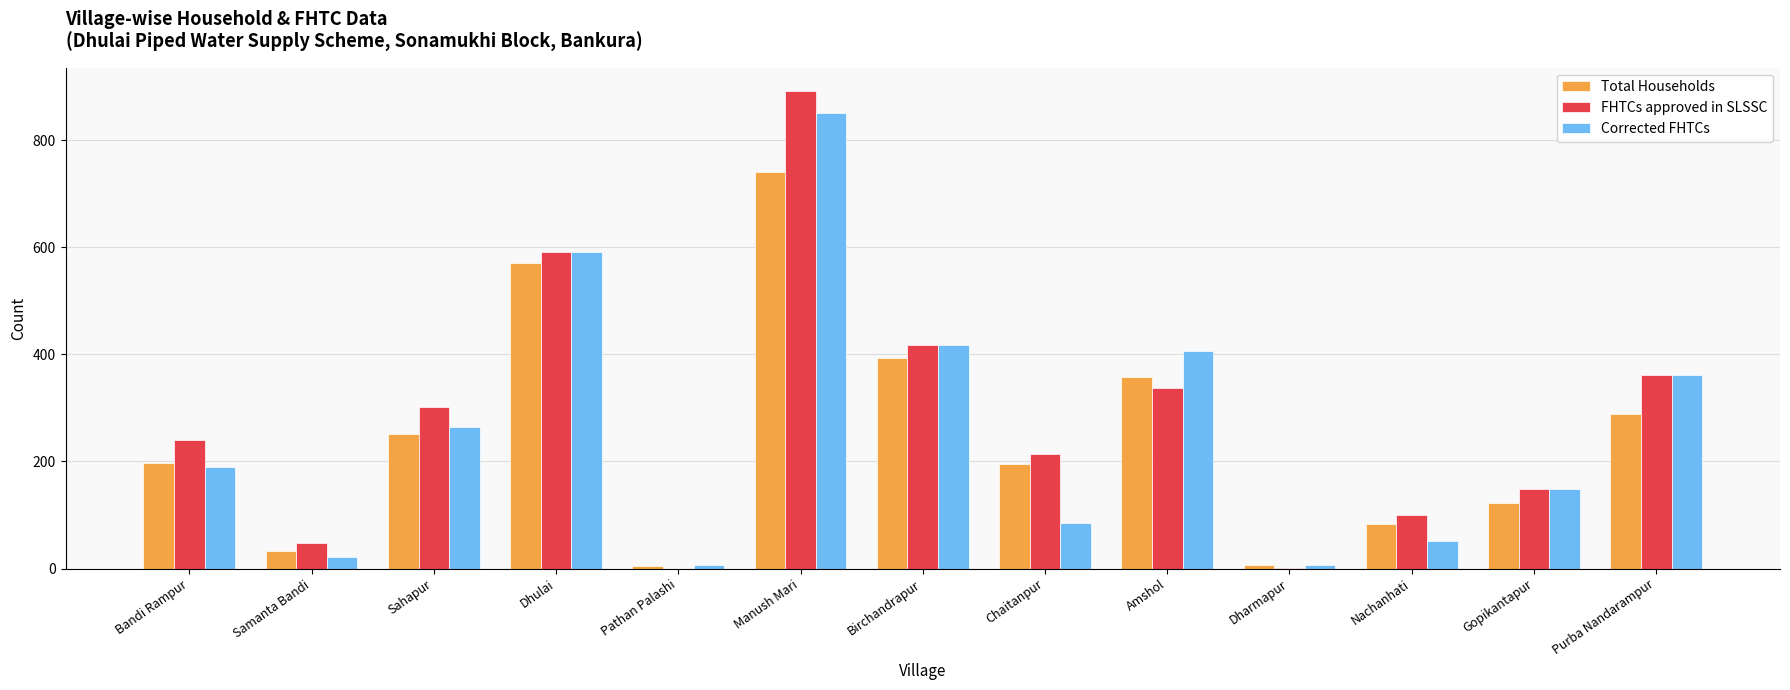

At which label is FHTCs approved in SLSSC closest to 445?

Birchandrapur